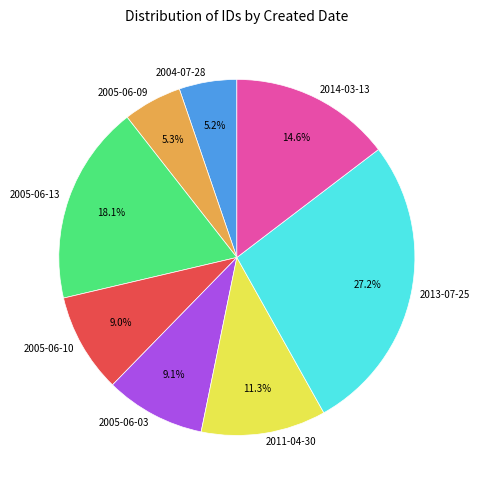

How many slices are in this pie chart?

8